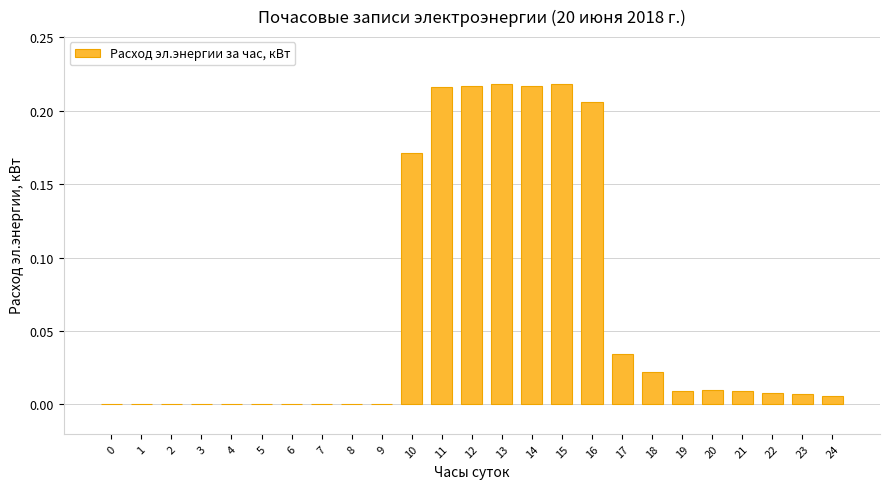

What is the sum of all values?

1.6